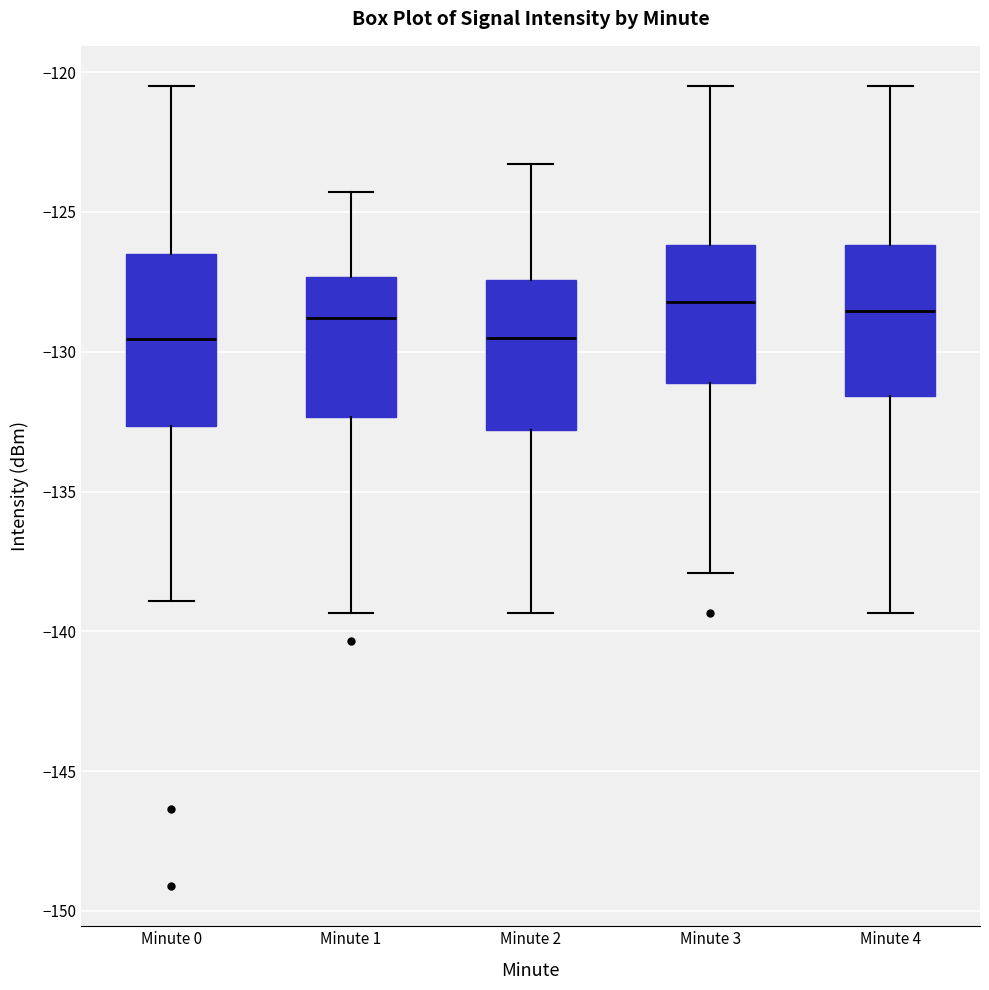

Reading left to right, read every box against the y-axis: the position of its median line, the range the box covers, and the ends of its whiskers. The values are not printed on the chart, so give them approximately, as read against the axis.

Minute 0: median -129.5, box -132.5 to -126.5, whiskers -139.0 to -120.5
Minute 1: median -129.0, box -132.5 to -127.5, whiskers -139.5 to -124.5
Minute 2: median -129.5, box -133.0 to -127.5, whiskers -139.5 to -123.5
Minute 3: median -128.0, box -131.0 to -126.0, whiskers -138.0 to -120.5
Minute 4: median -128.5, box -131.5 to -126.0, whiskers -139.5 to -120.5